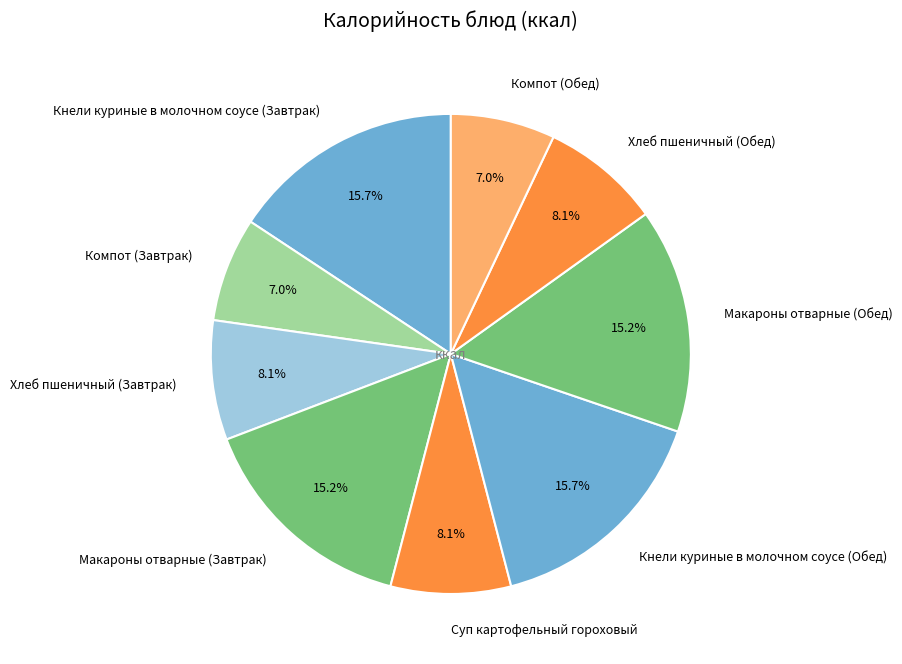

What percentage is the Кнели куриные в молочном соусе (Обед) slice, to the nearest percent?

16%